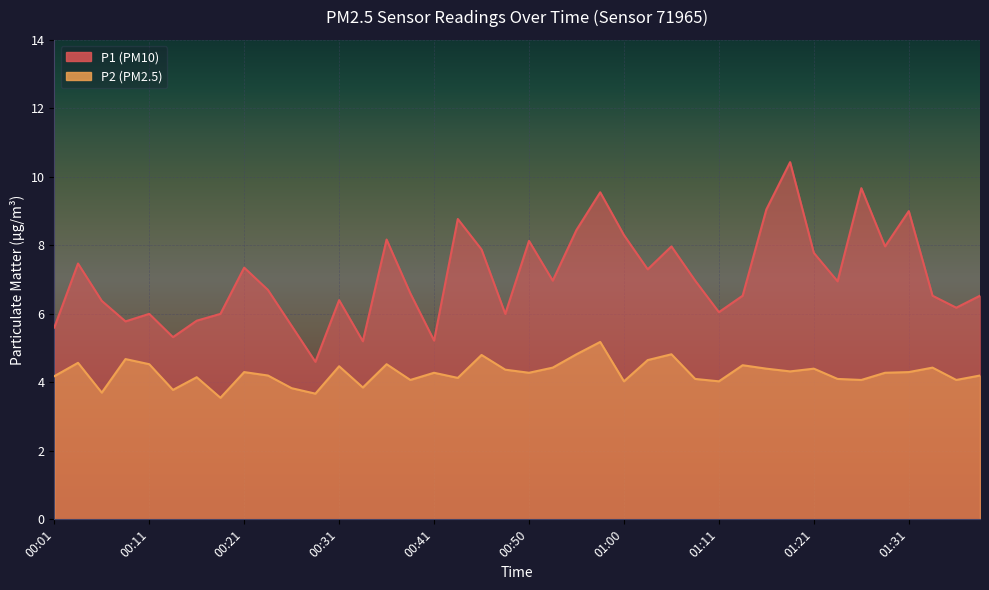

Is it true that P2 equals 3.8 at 00:26?

True